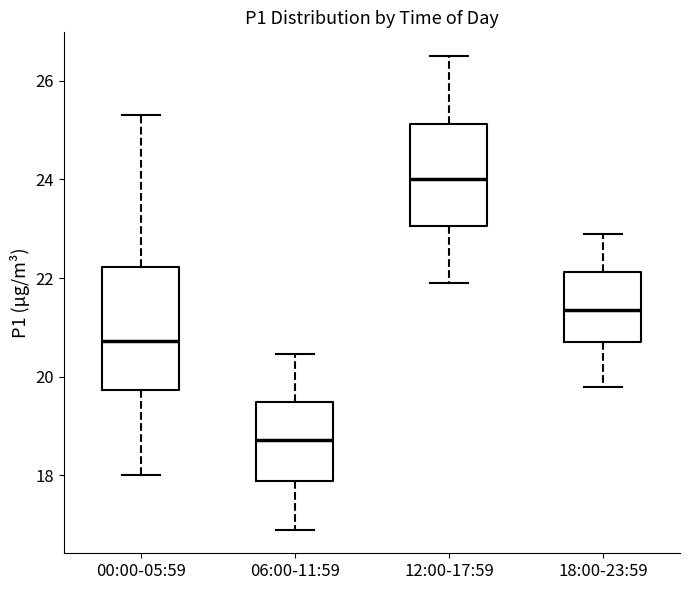

Reading left to right, transcribe this box plot: for each box, give where its median line is, the range the box spans, and where its two whiskers end, as read against the y-axis. The values are not printed on the chart, so give them approximately, as read against the axis.

00:00-05:59: median 20.8, box 19.8 to 22.2, whiskers 18.0 to 25.4
06:00-11:59: median 18.8, box 17.8 to 19.4, whiskers 17.0 to 20.4
12:00-17:59: median 24.0, box 23.0 to 25.2, whiskers 22.0 to 26.6
18:00-23:59: median 21.4, box 20.8 to 22.2, whiskers 19.8 to 23.0